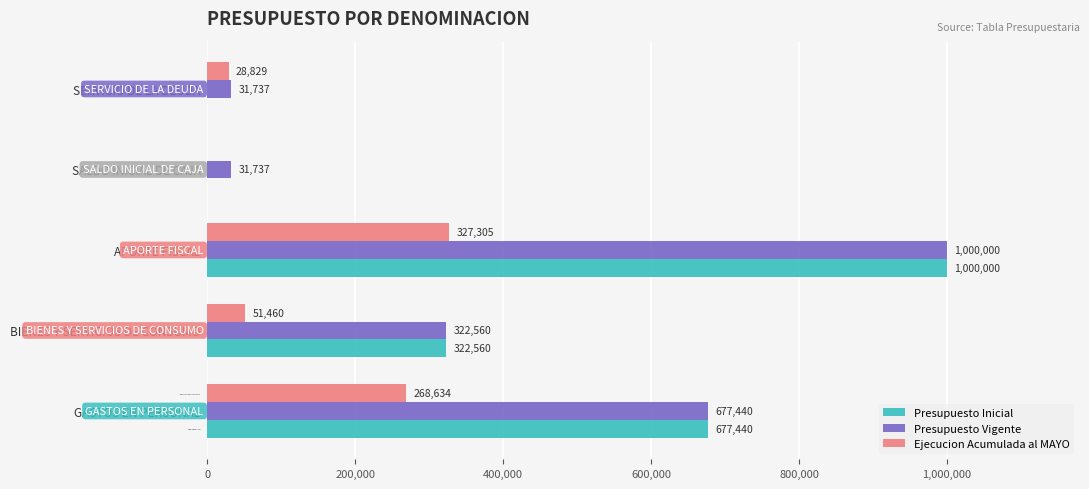

What value does the Presupuesto Vigente series have at SALDO INICIAL DE CAJA, to the nearest 10?

31740